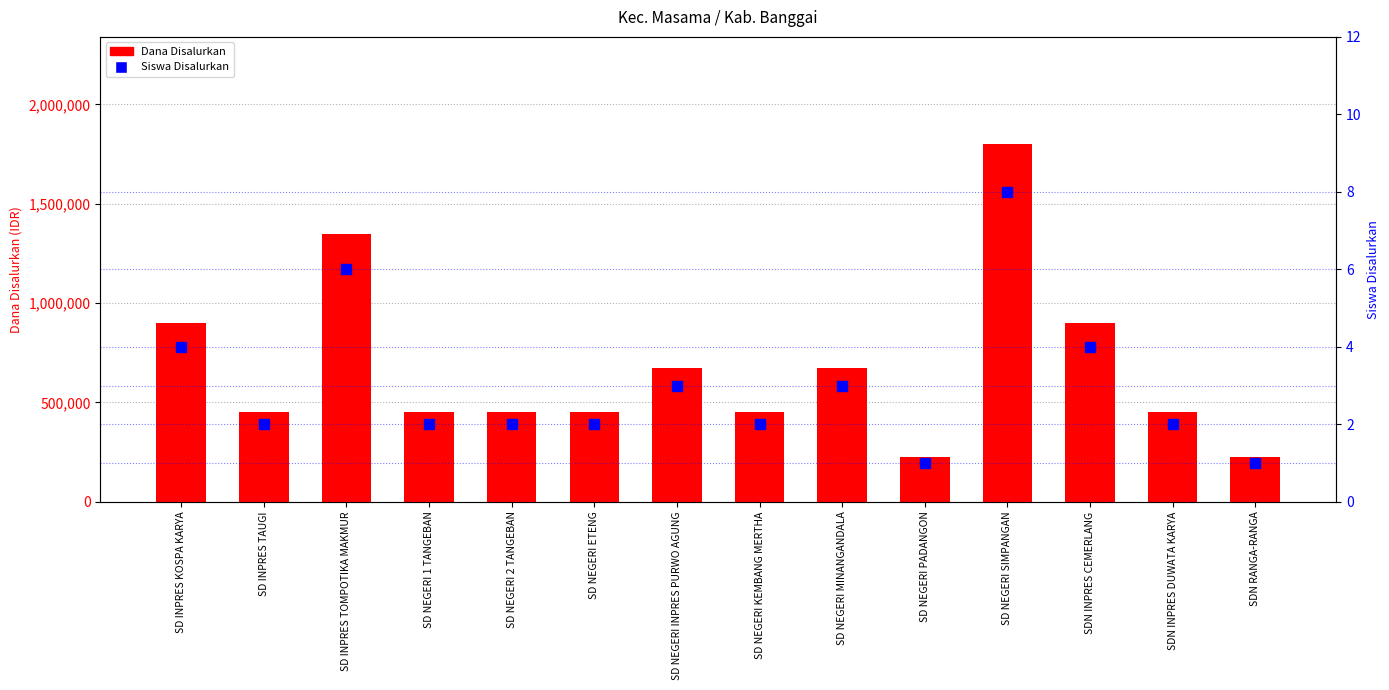

Which series contains the highest Y value?

Dana Disalurkan